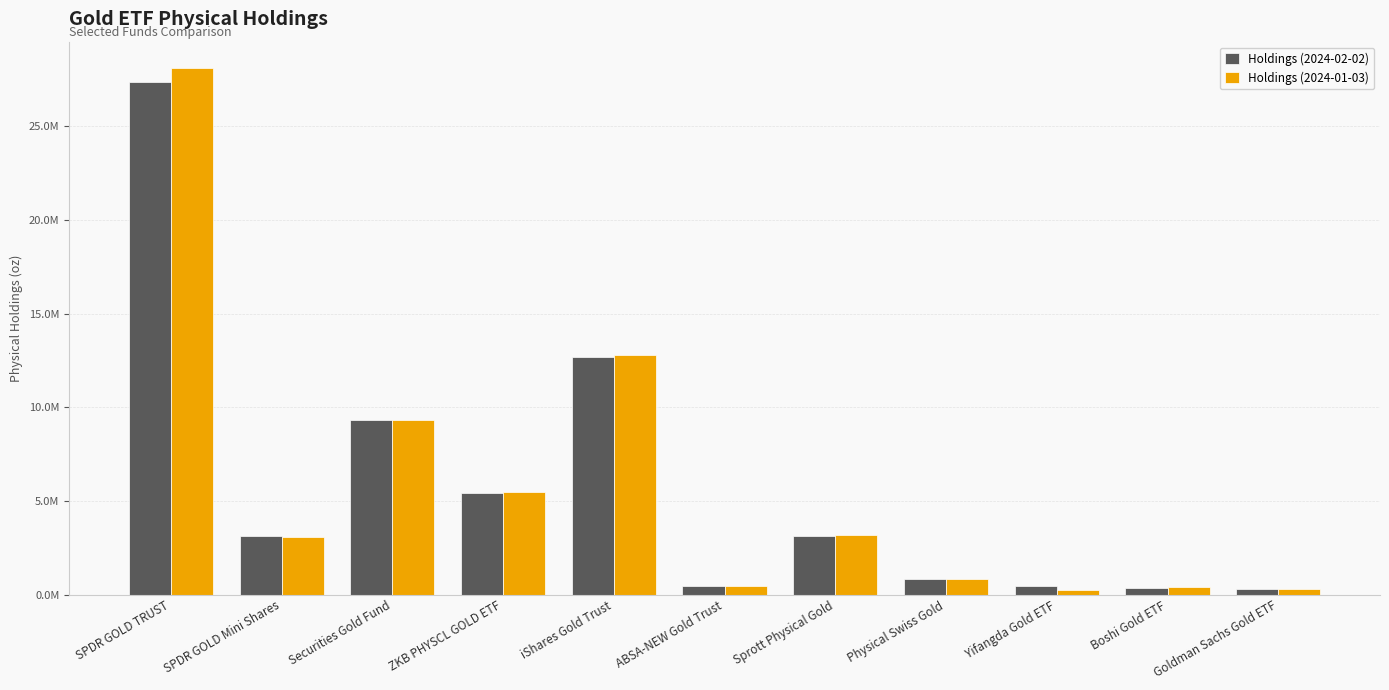

What value does the Holdings (2024-01-03) series have at Goldman Sachs Gold ETF?

308060.8